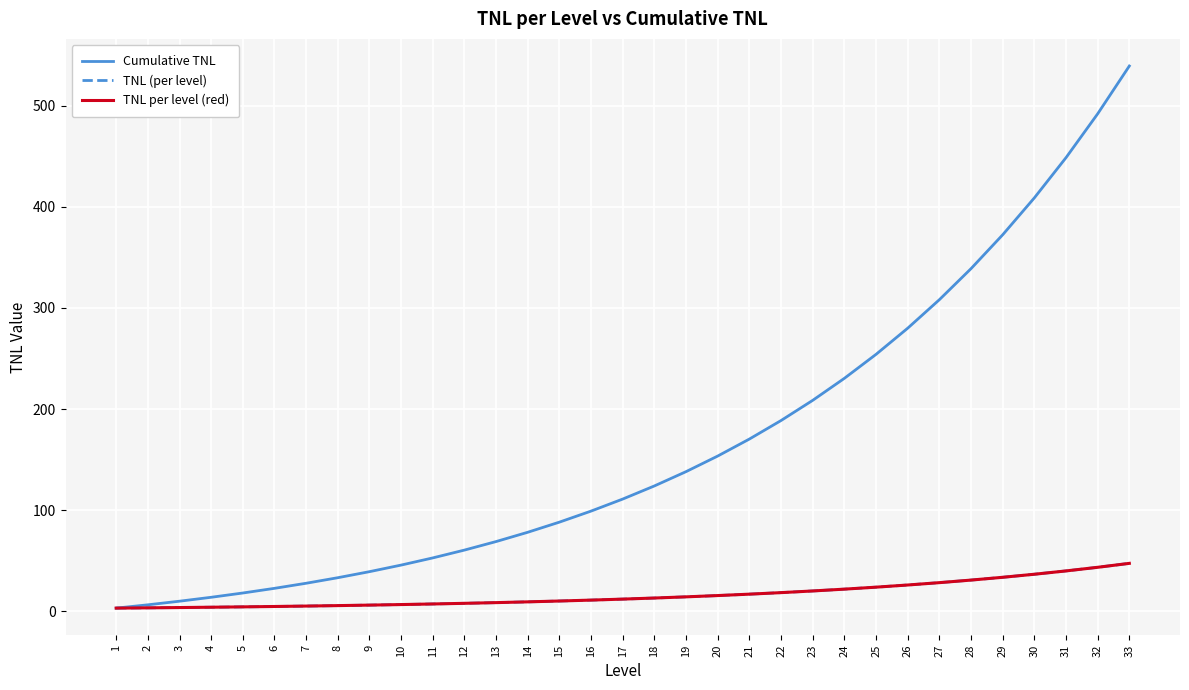

The value of Cumulative TNL at 9 is 13.7. True or false?

False